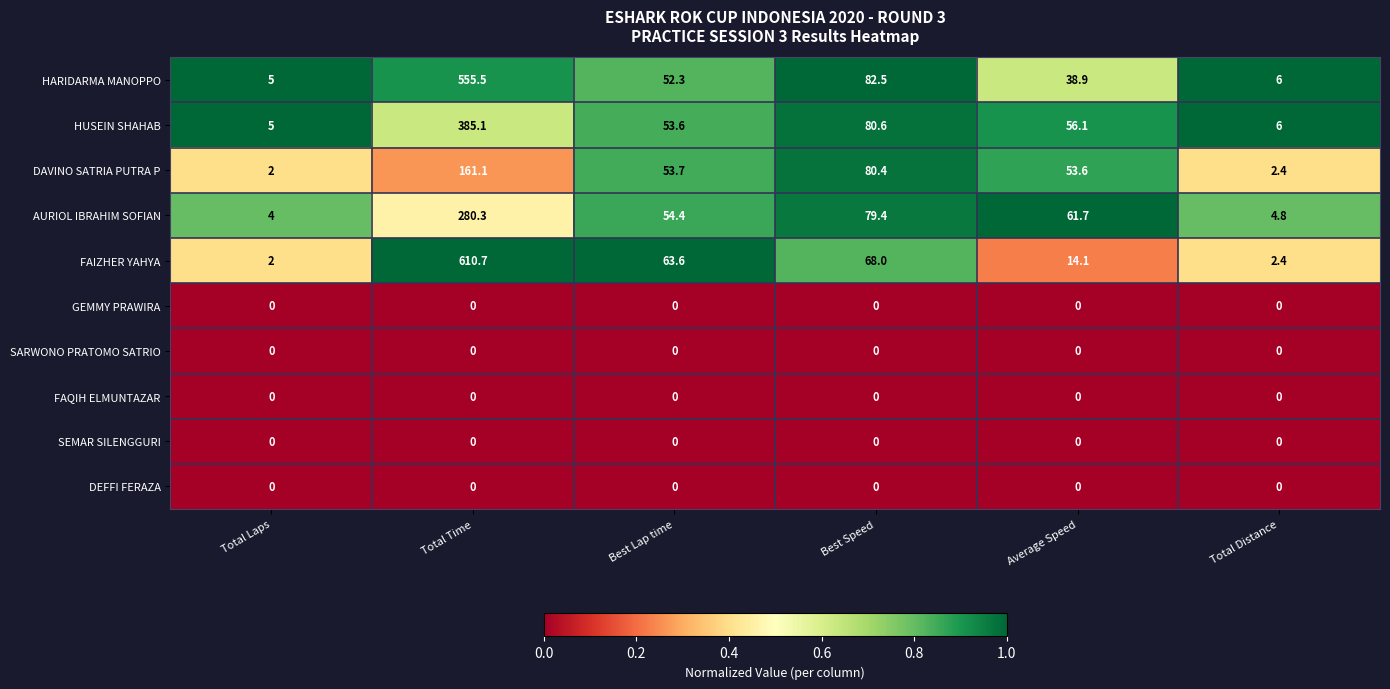

What is the maximum value shown in the chart?

610.7